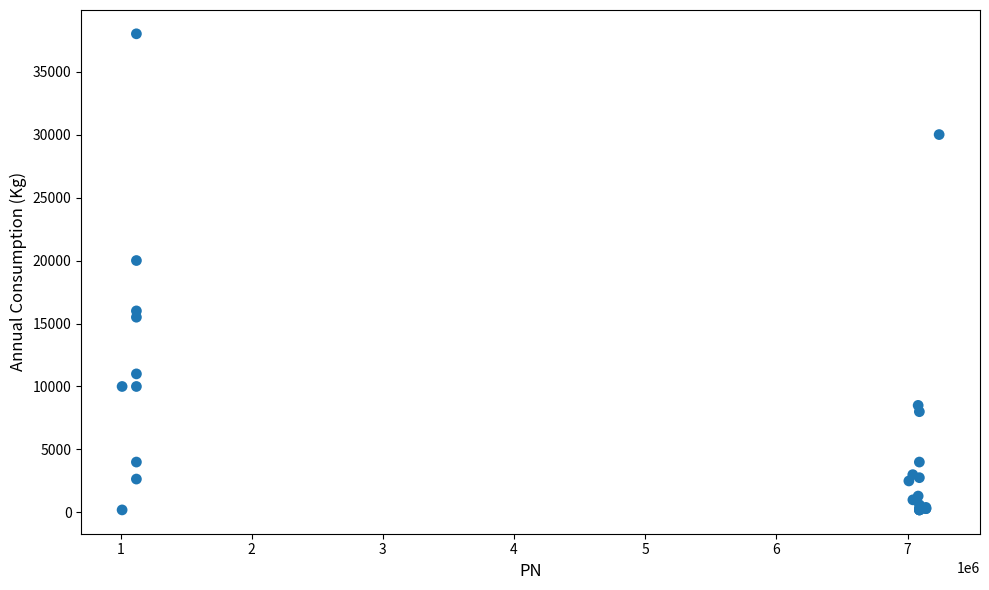

What Y value in the scatter plot is closest to 19100?

20000